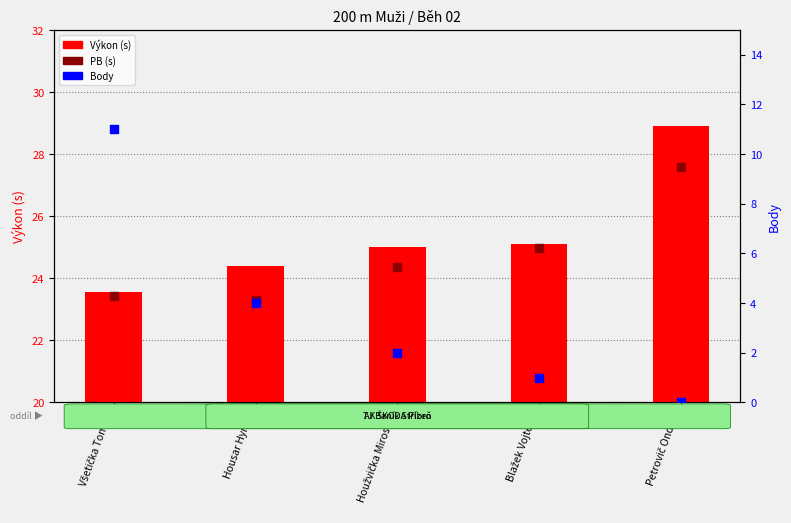

Which series has the largest total across all categories?

Výkon (s)